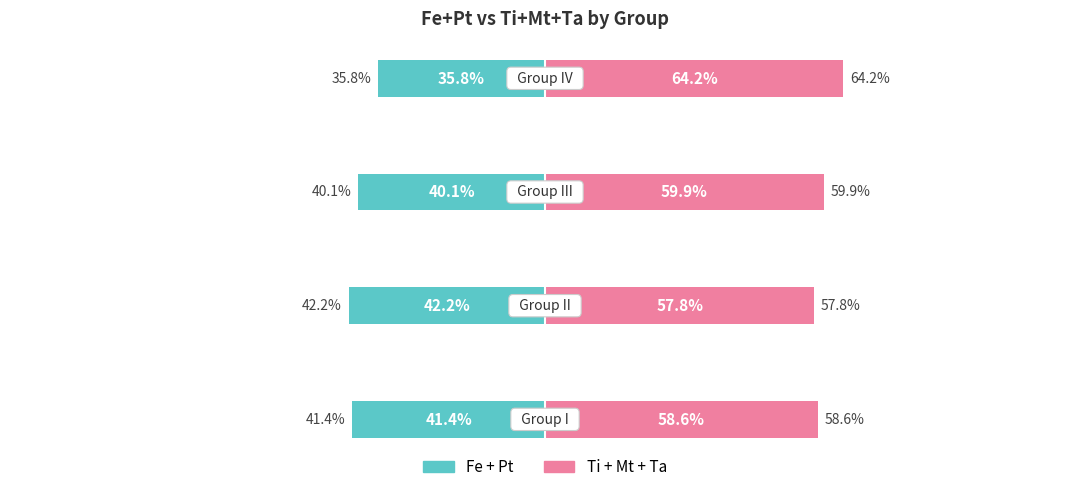

List the series in order of their peak value, highest first.

Ti + Mt + Ta, Fe + Pt